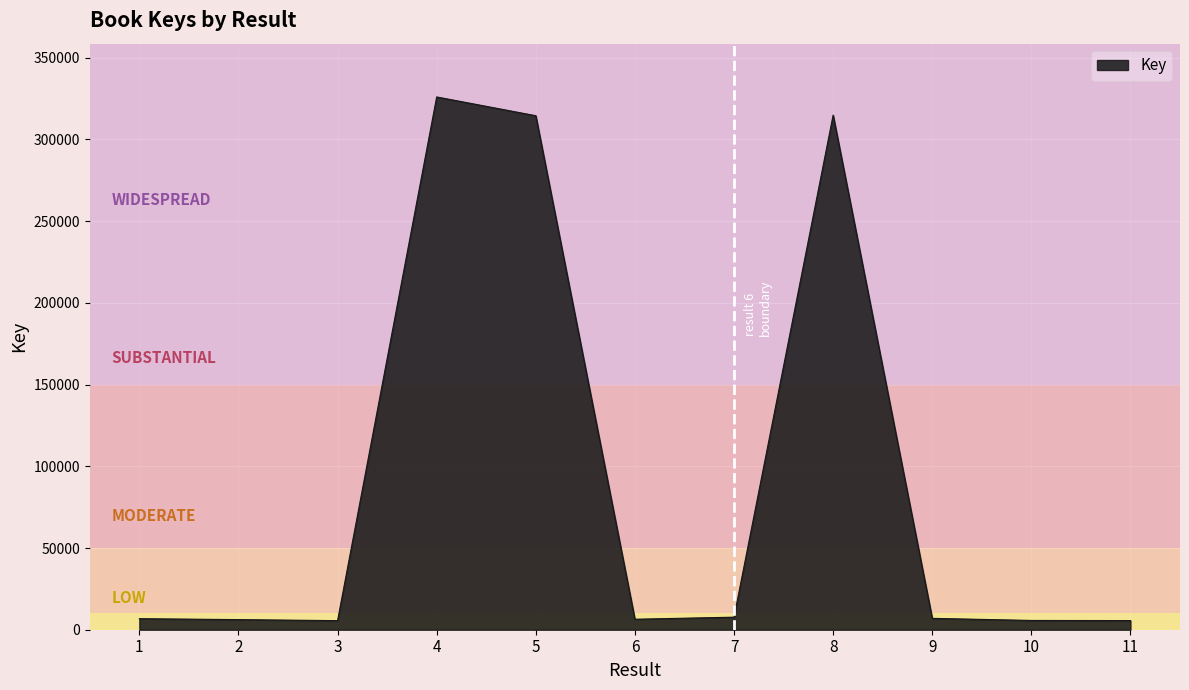

What is the change in value from 5 to 7?

-306869